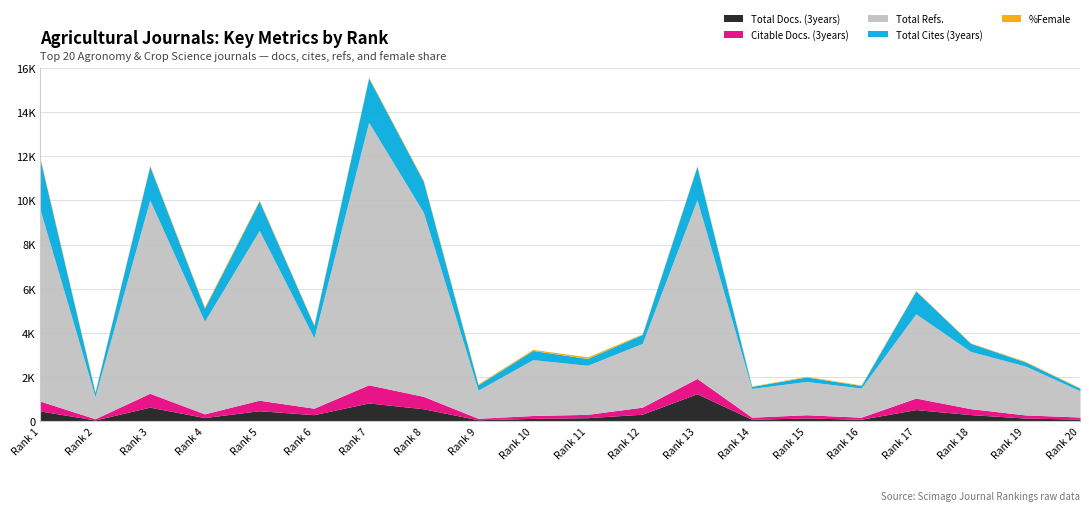

Reading left to right, what are all the values shown in this chart?

Total Docs. (3years): 463	58	637	167	476	297	828	565	67	130	161	319	1244	92	147	91	527	301	144	97
Citable Docs. (3years): 446	55	629	167	476	293	820	561	66	129	151	319	693	91	147	91	521	269	142	93
Total Refs.: 8632	1006	8751	4194	7684	3185	11887	8334	1274	2529	2222	2885	8093	1303	1507	1322	3814	2588	2216	1190
Total Cites (3years): 2279	187	1529	589	1332	562	2003	1397	242	415	307	407	1507	89	205	111	1035	371	181	111
%Female: 59	32	41	57	48	37	39	50	45	51	72	28	32	20	29	29	22	19	29	22